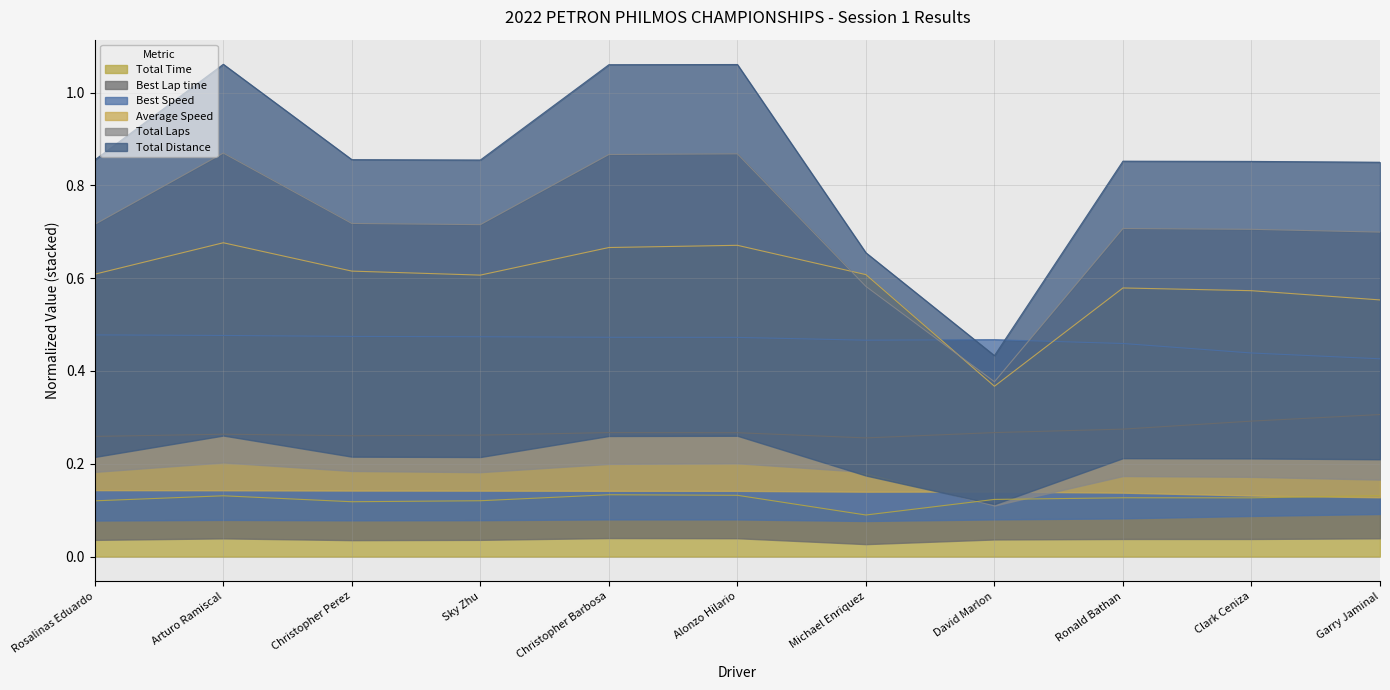

True or false: Total Time has a value of 0.2 at Ronald Bathan.

False